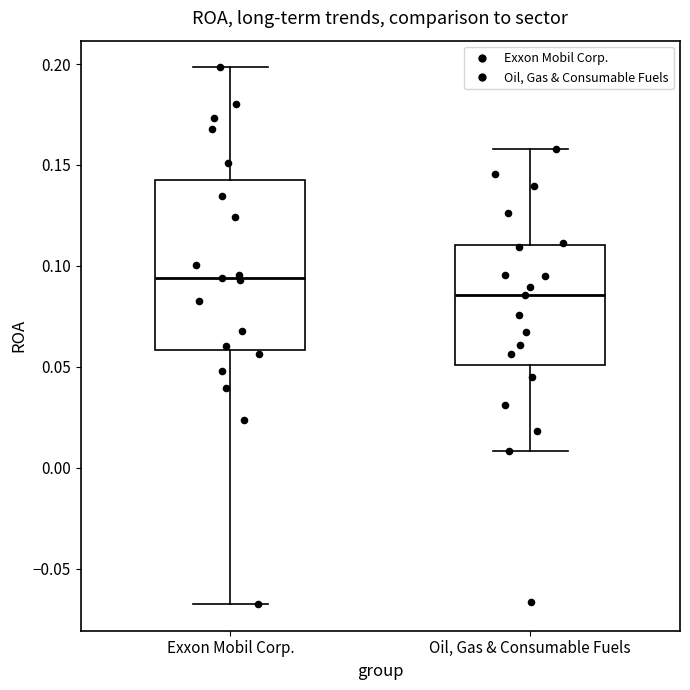

Which box's median line is the lowest?

Oil, Gas & Consumable Fuels